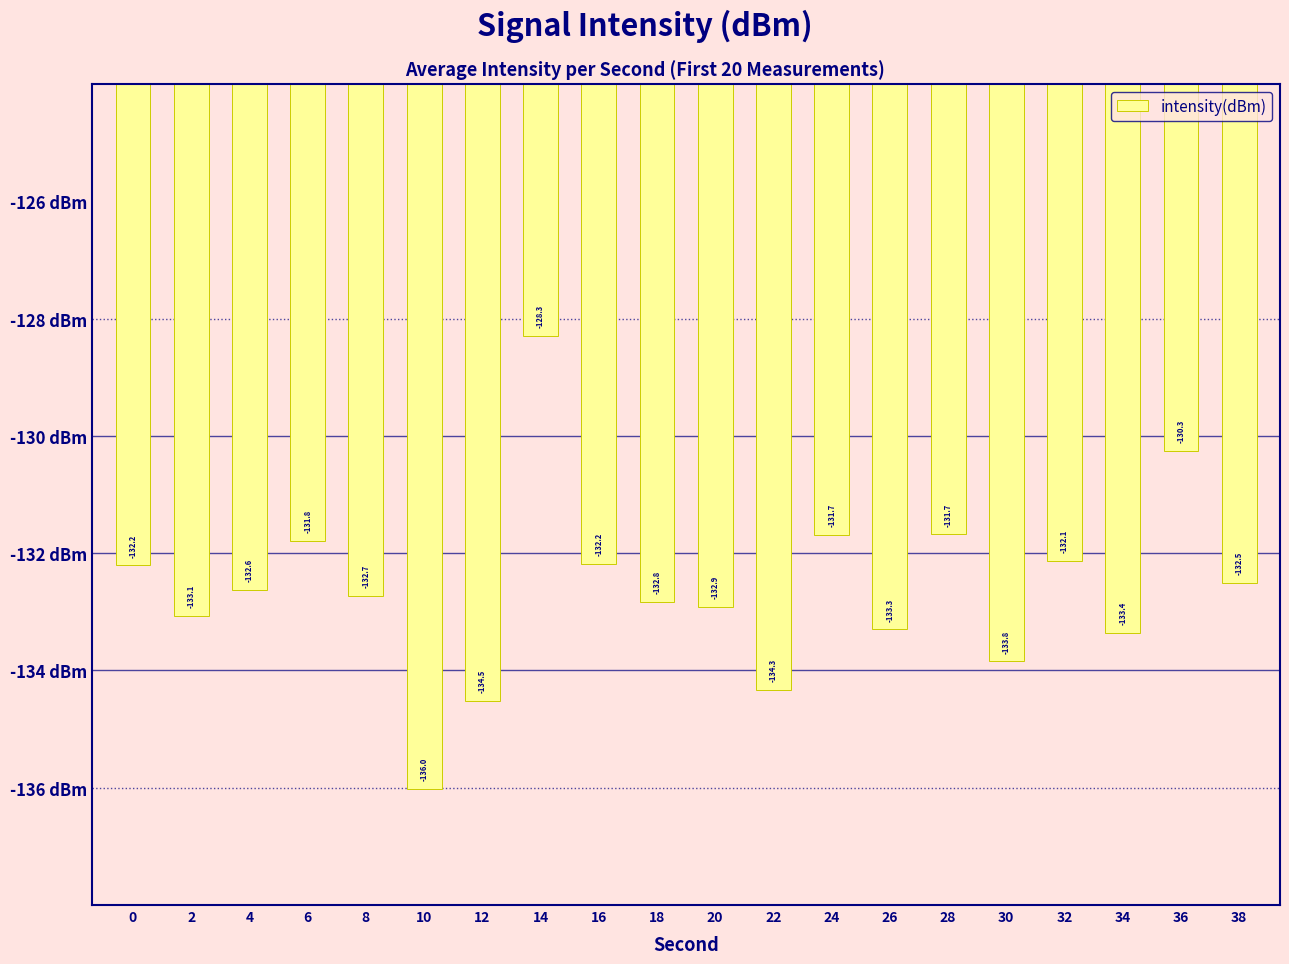

Reading left to right, transcribe all the data shown in this chart.

-132.2	-133.1	-132.6	-131.8	-132.7	-136.0	-134.5	-128.3	-132.2	-132.8	-132.9	-134.3	-131.7	-133.3	-131.7	-133.8	-132.1	-133.4	-130.3	-132.5